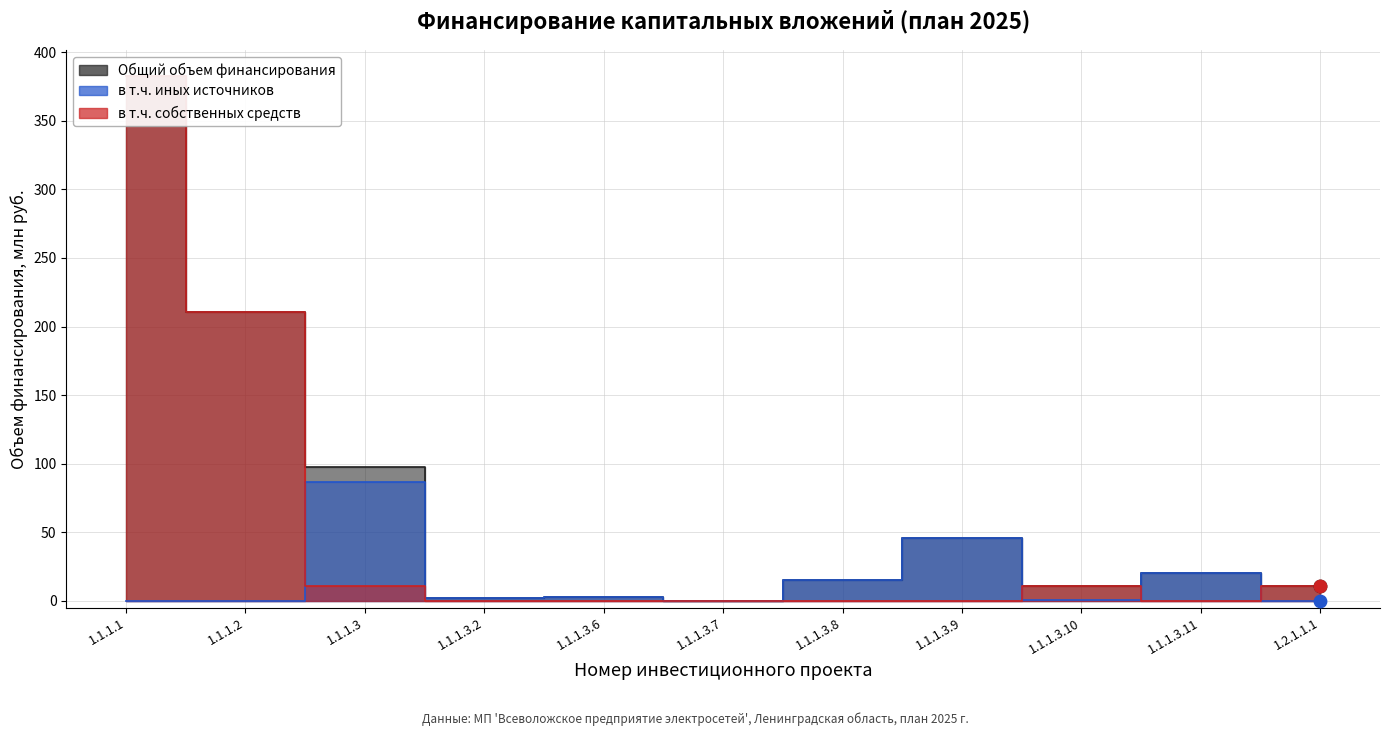

What is the total value across all series at 1.1.1.3.6?

5.8